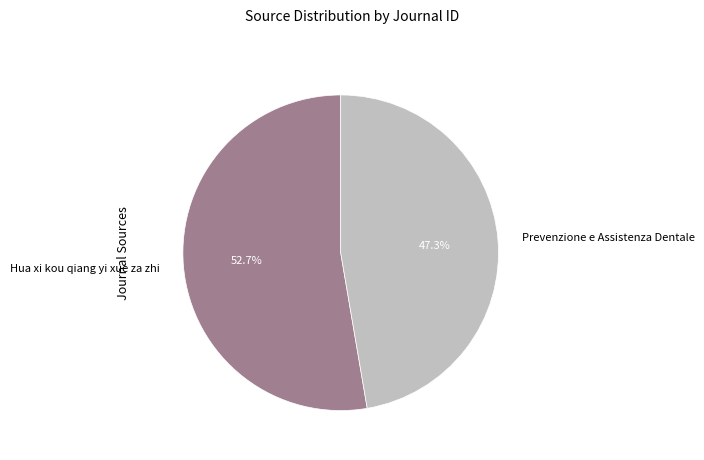

What is the total percentage of Prevenzione e Assistenza Dentale and Hua xi kou qiang yi xue za zhi?

100.0%